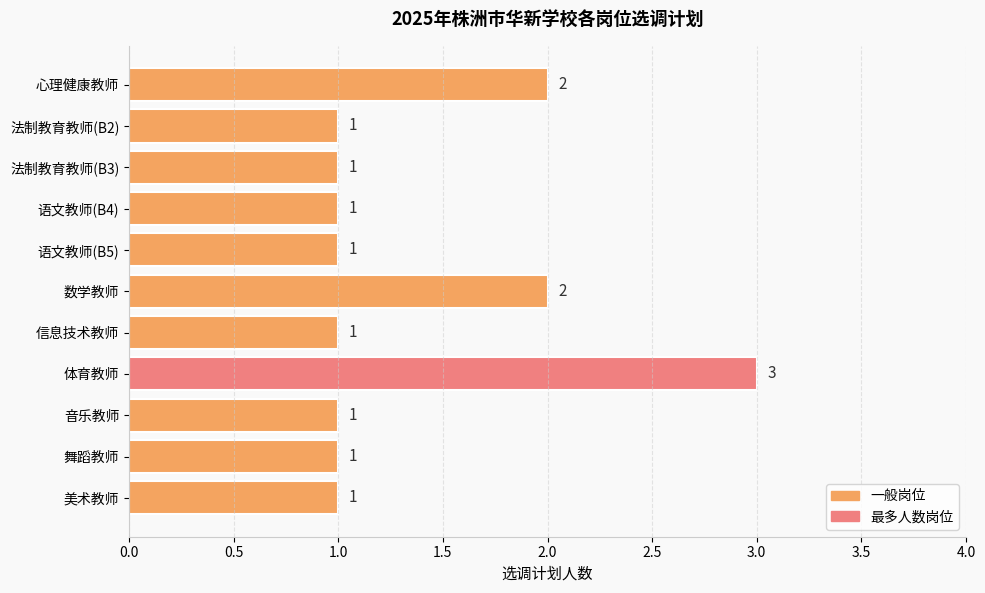

What is the sum of all values?

15